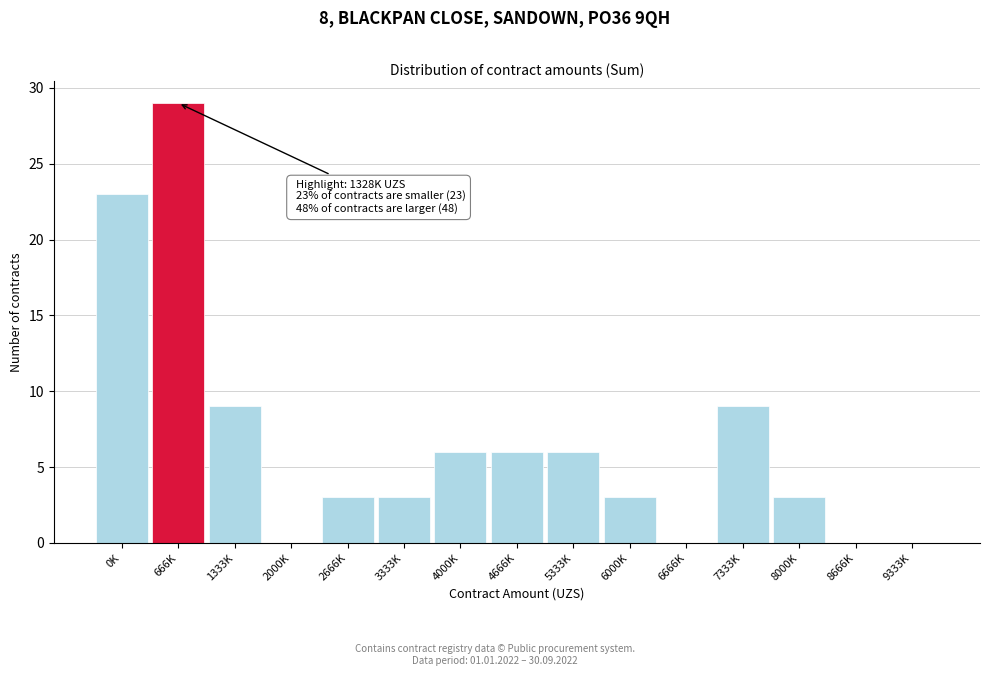

Reading left to right, list all the values displayed in this chart.

0K=23	666K=29	1333K=9	2000K=0	2666K=3	3333K=3	4000K=6	4666K=6	5333K=6	6000K=3	6666K=0	7333K=9	8000K=3	8666K=0	9333K=0